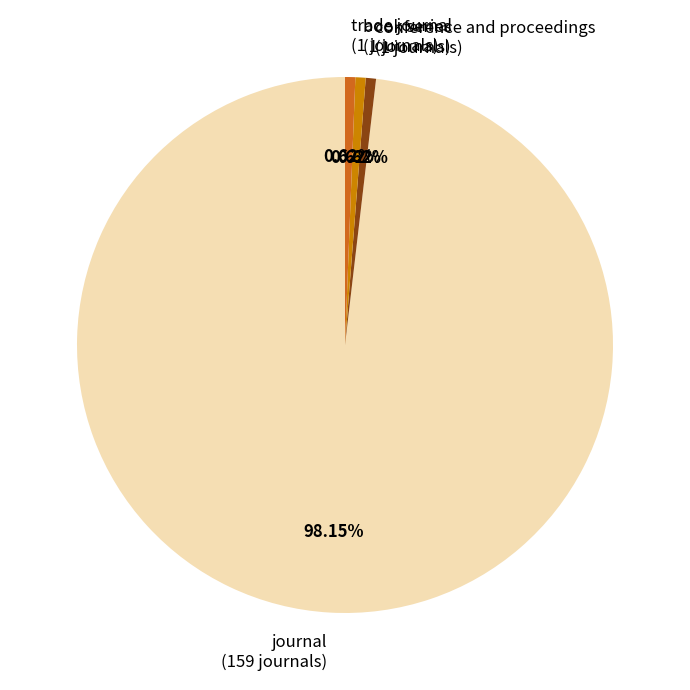

Do journal (159 journals) and conference and proceedings (1 journals) together represent more than half of the pie?

Yes